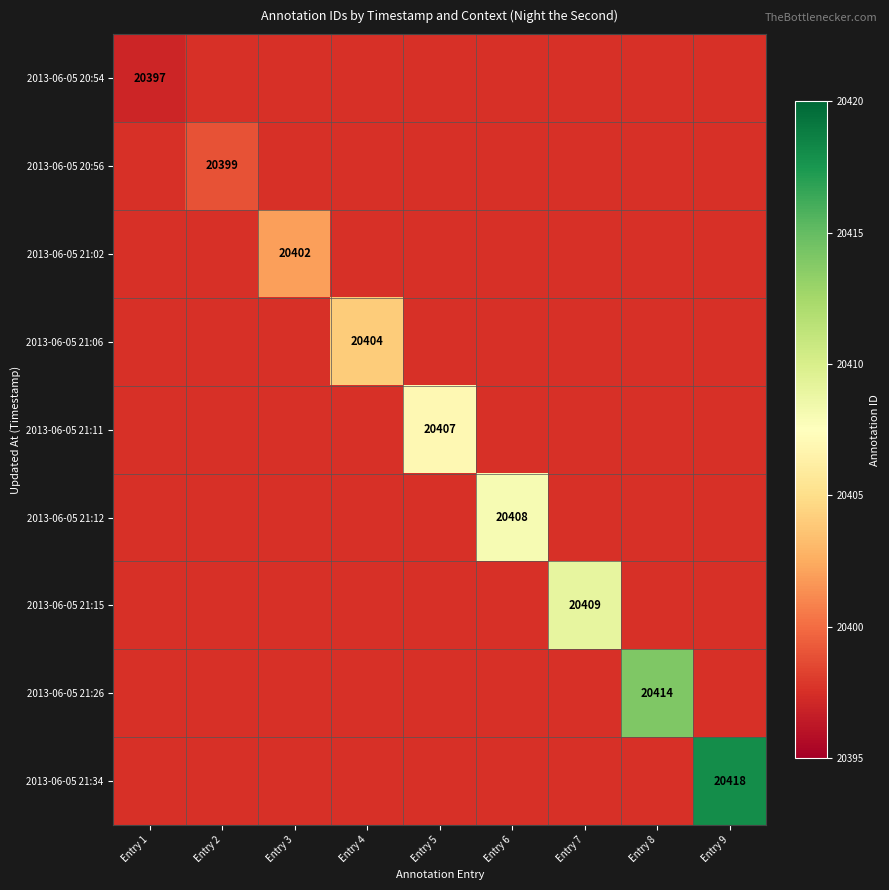

True or false: 2013-06-05 21:34 has a value of 20418 at Entry 9.

True